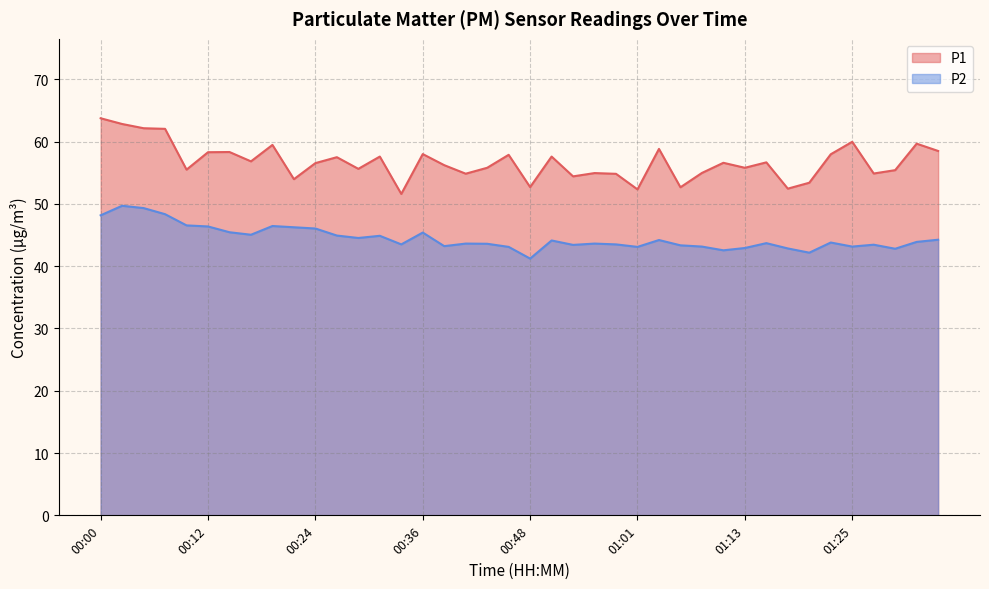

At which category does P1 reach its first local peak?

00:14